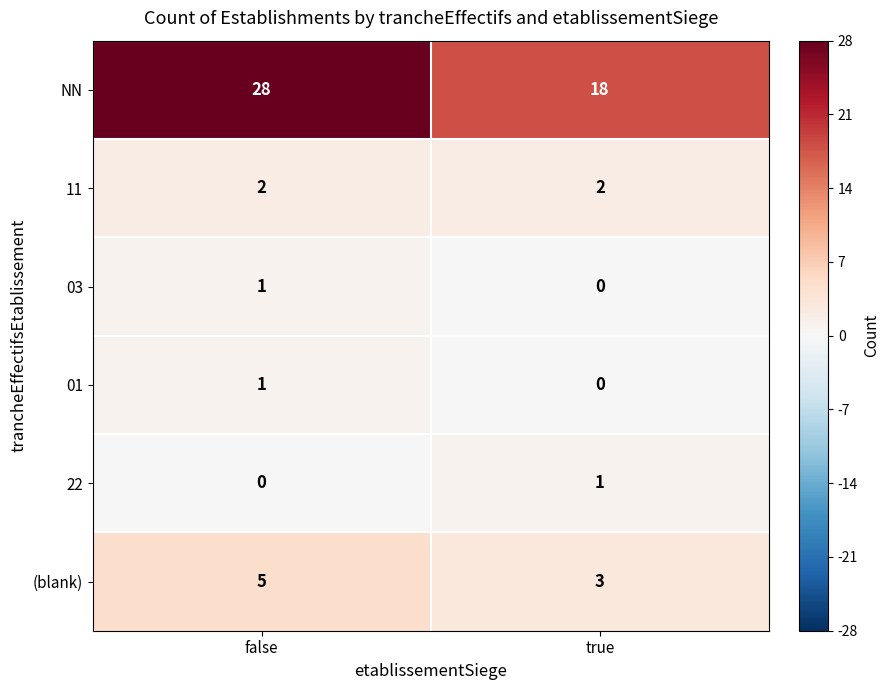

The 03 series shows 0 at true. True or false?

True